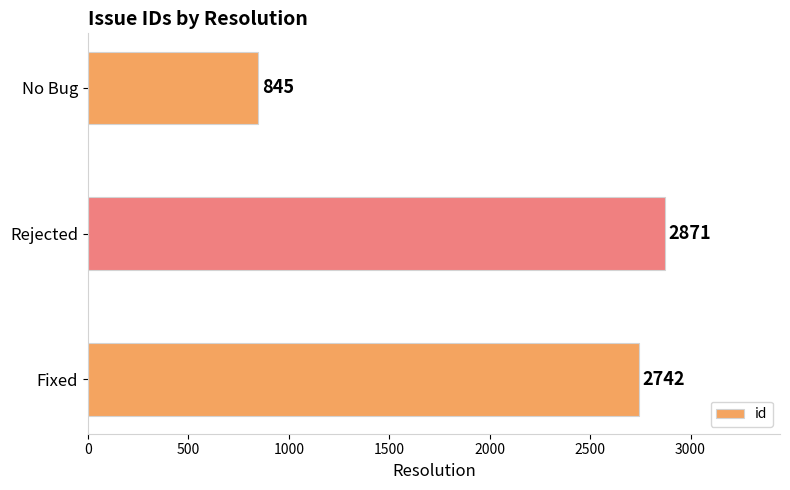

Reading bottom to top, extract all data points from this chart.

2742	2871	845